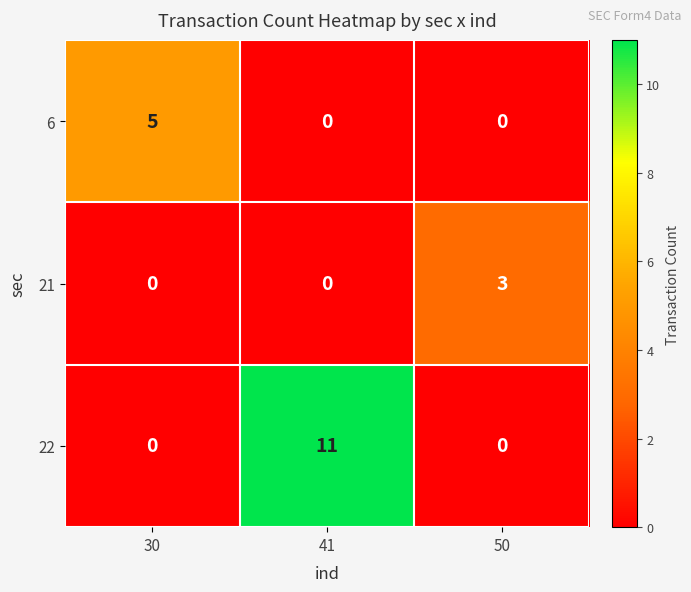

Rank the series by their average value, from lowest to highest.

21, 6, 22